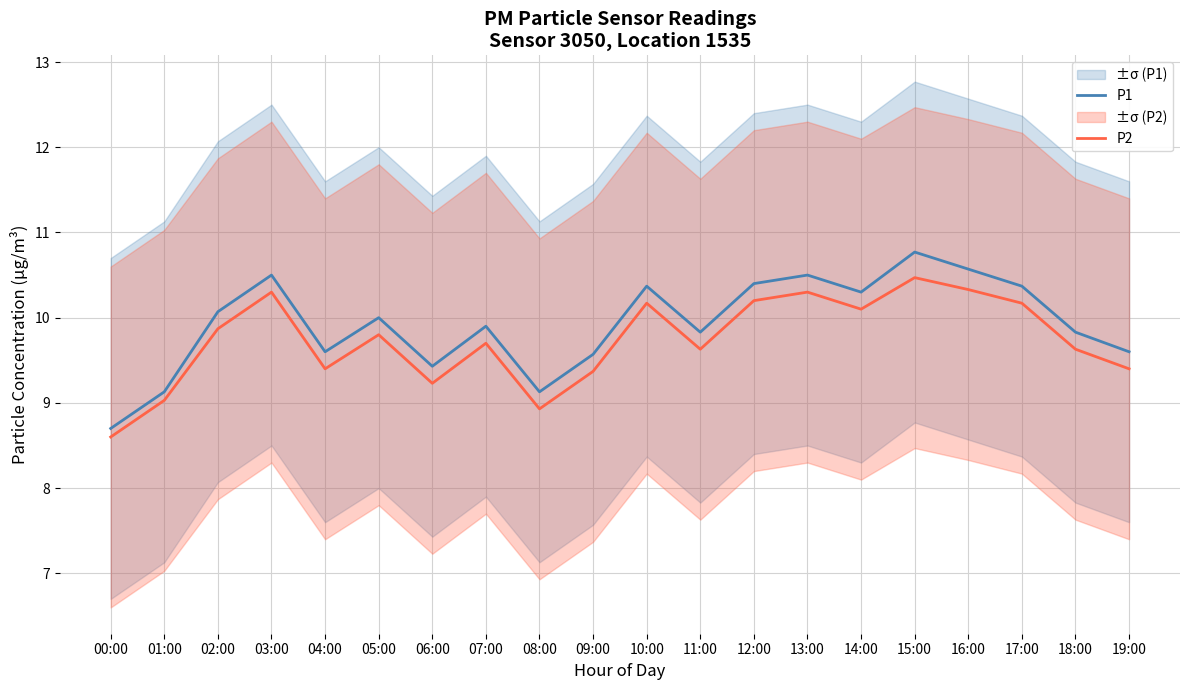

What is the difference between the maximum and second lowest values in the P1 series?

1.6